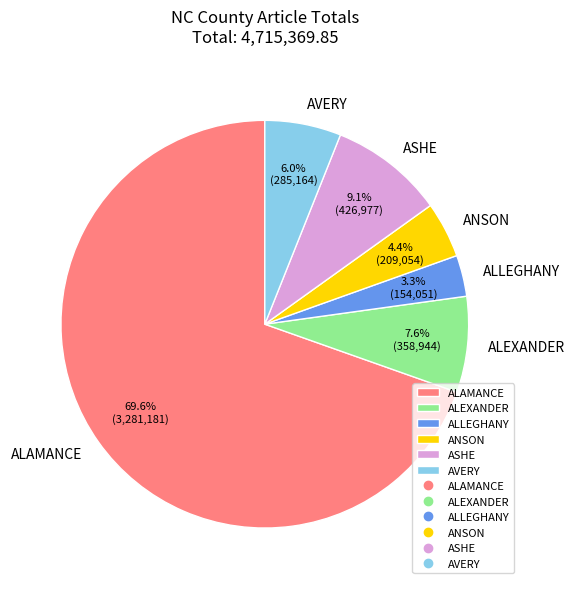

How many slices are in this pie chart?

6